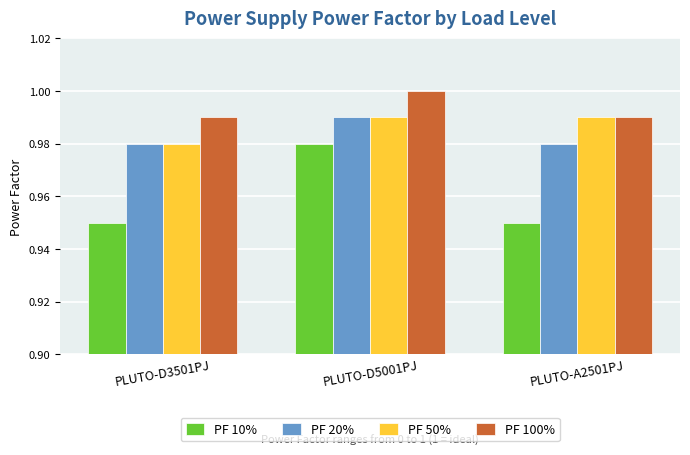

What is the sum of the PF 10% values at PLUTO-D5001PJ and PLUTO-A2501PJ?

1.9